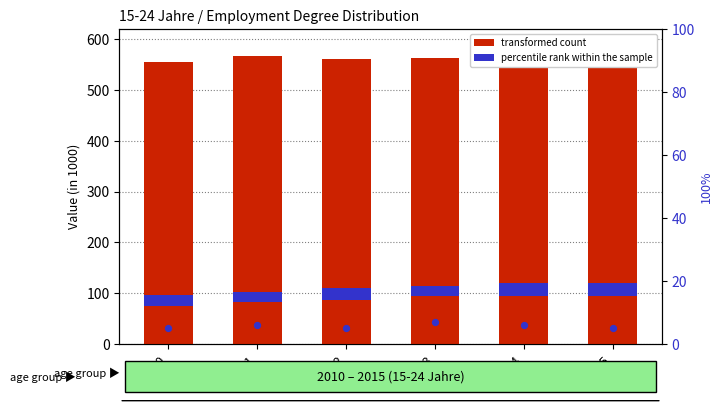

Which series has the largest total across all categories?

90-100%